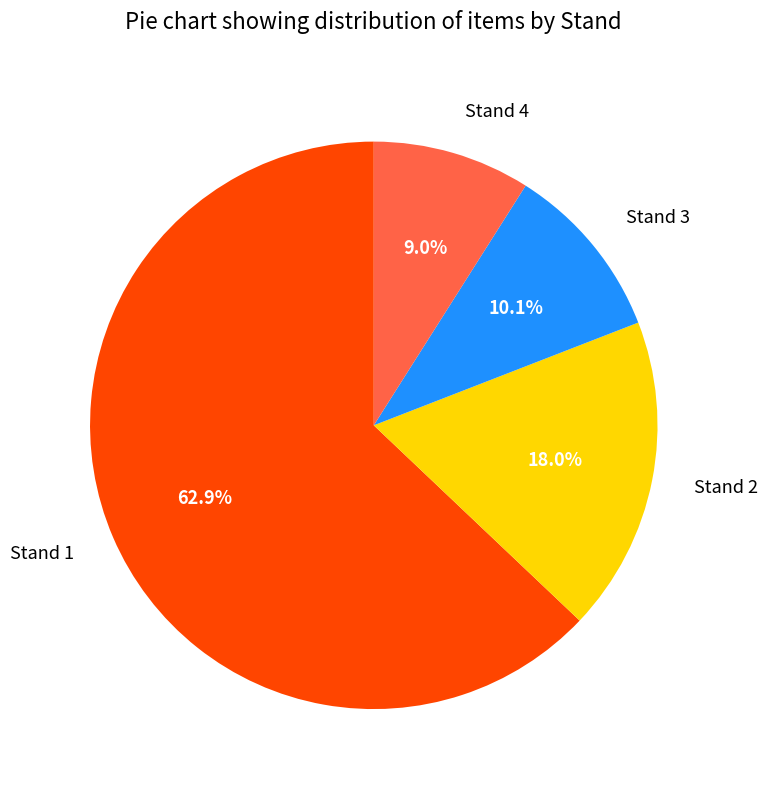

What is the total percentage of Stand 4 and Stand 3?

19.1%